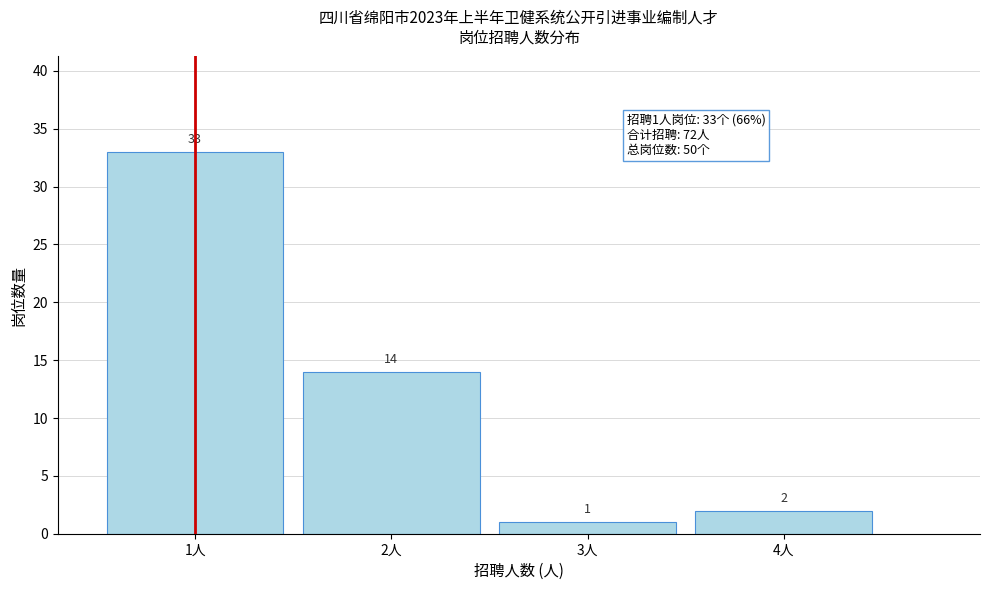

Reading right to left, extract all data points from this chart.

4人=2	3人=1	2人=14	1人=33